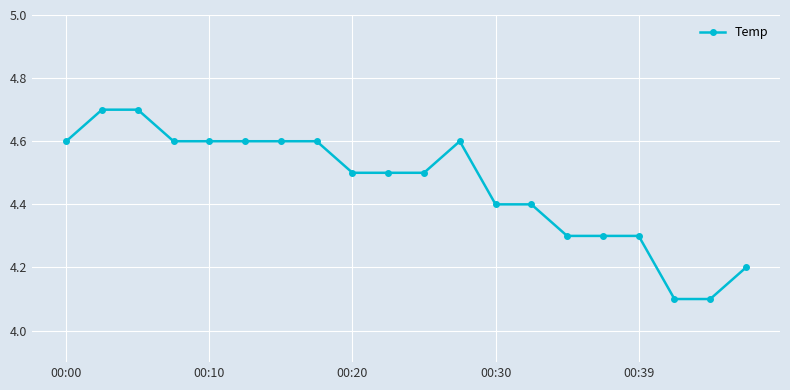

What is the value of the 3rd point from the left?

4.7